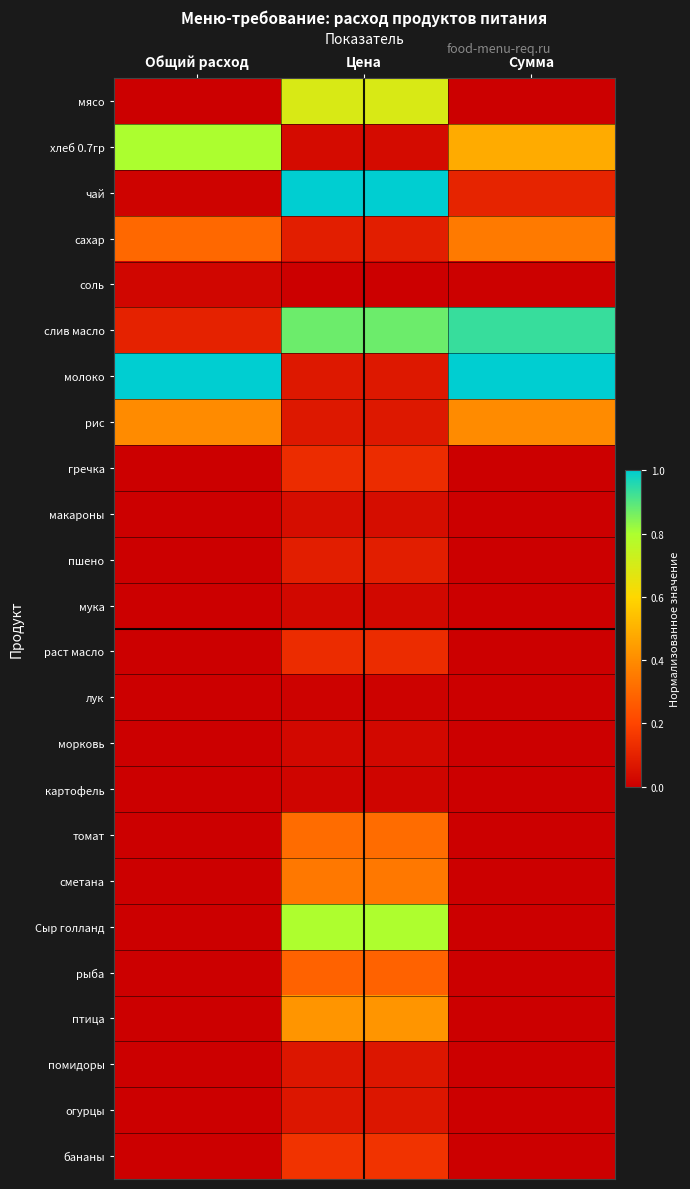

Which series changed the most between Общий расход and Цена?

чай